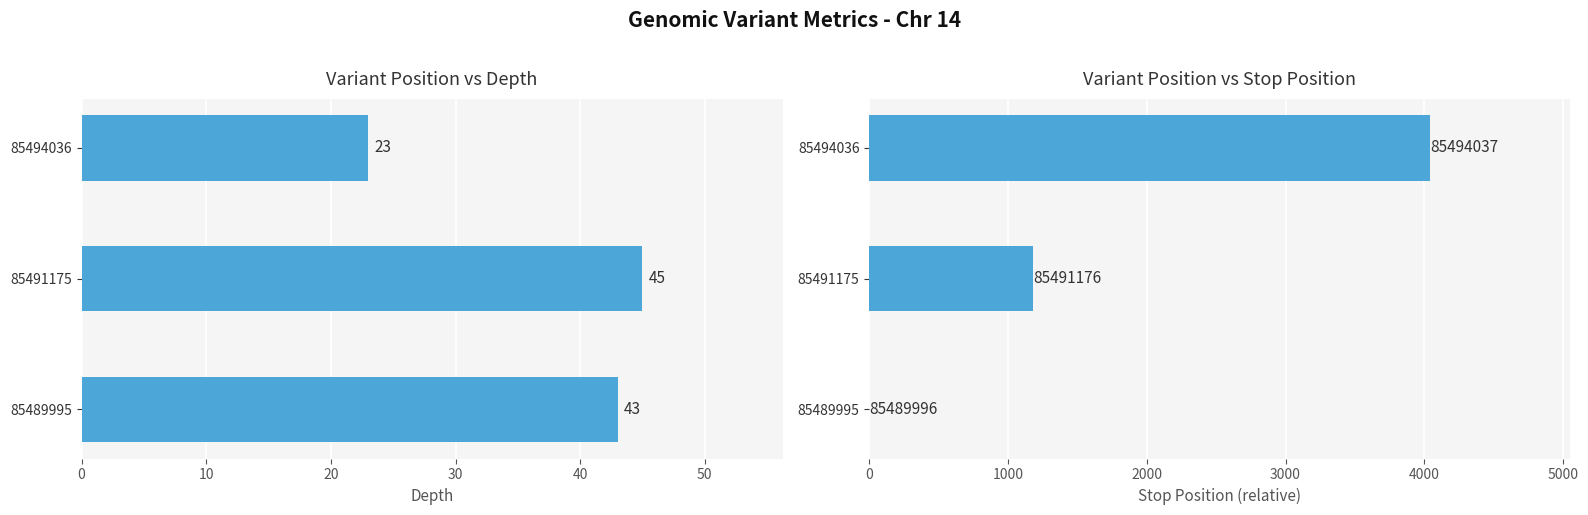

Reading right to left, transcribe all the data shown in this chart.

depth: 23	45	43
stop (relative): 4042	1181	1